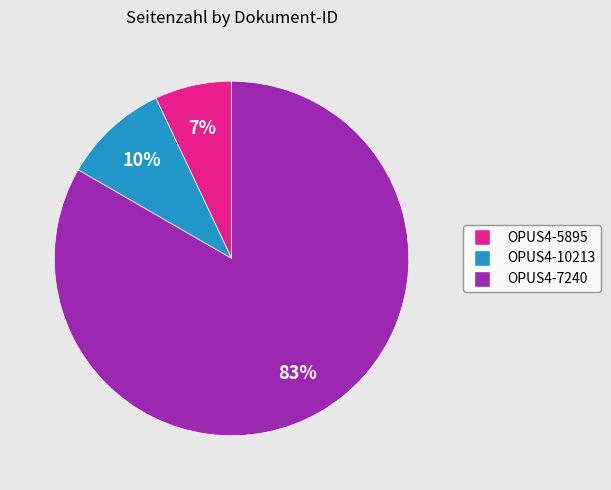

What percentage is the OPUS4-5895 slice, to the nearest percent?

7%